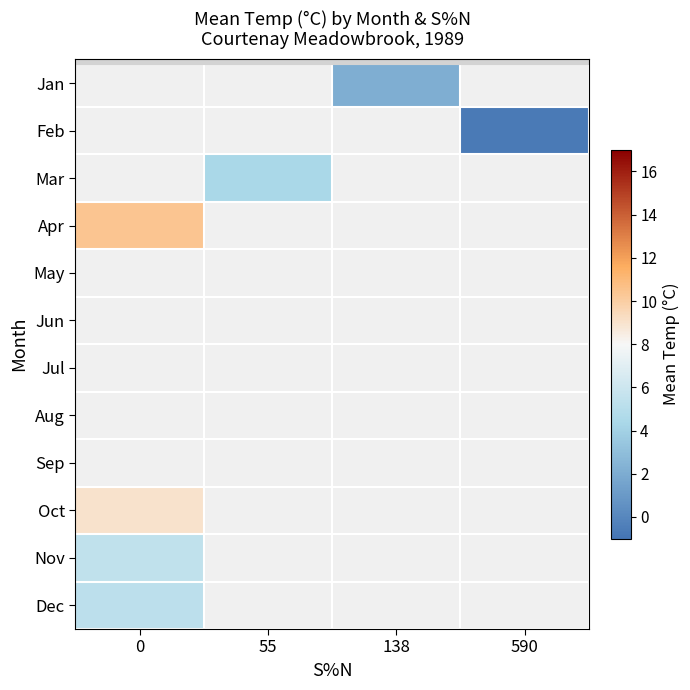

Count the number of data series in this chart.

12